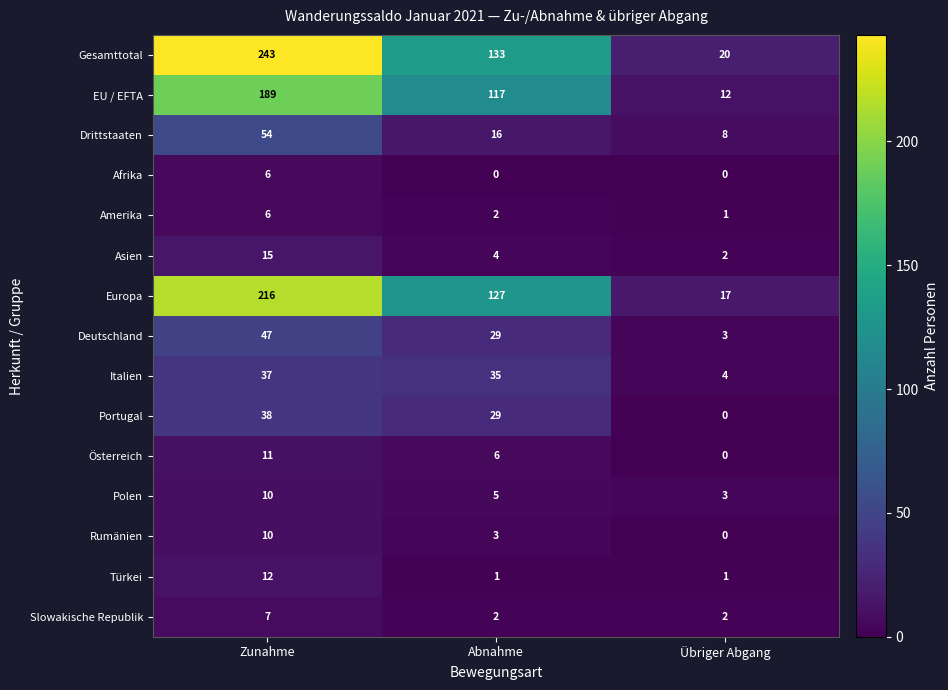

Rank the categories by Deutschland value from highest to lowest.

Zunahme, Abnahme, Übriger Abgang